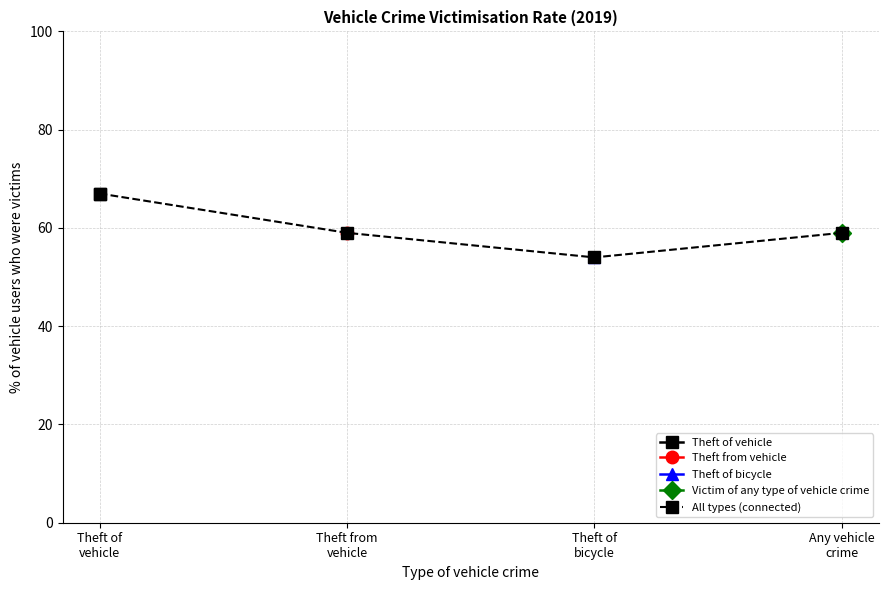

Reading left to right, list all the values displayed in this chart.

Theft of
vehicle=67	Theft from
vehicle=59	Theft of
bicycle=54	Any vehicle
crime=59